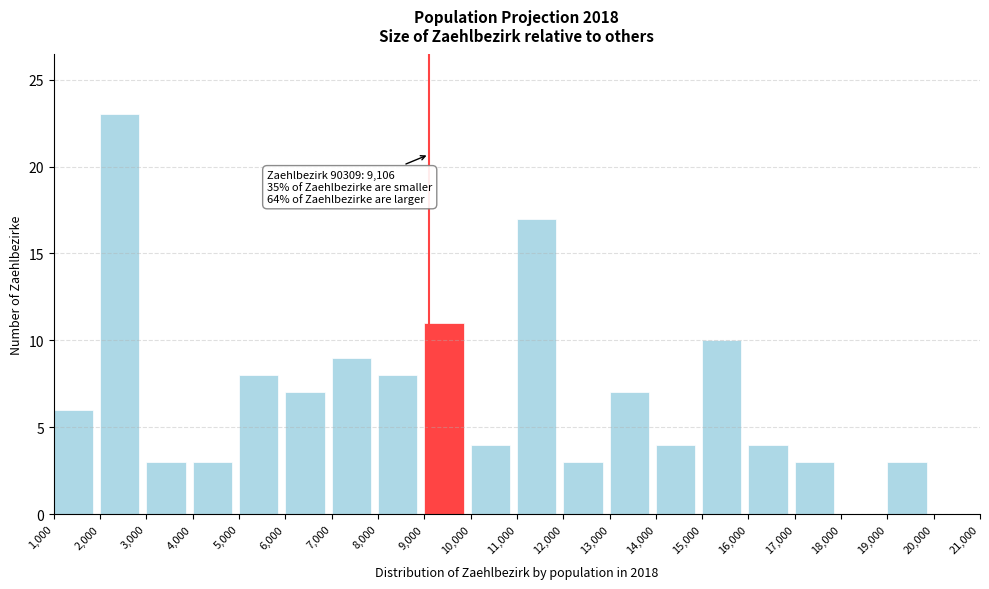

Which range on the x-axis has the tallest bar?

2,000 to 3,000